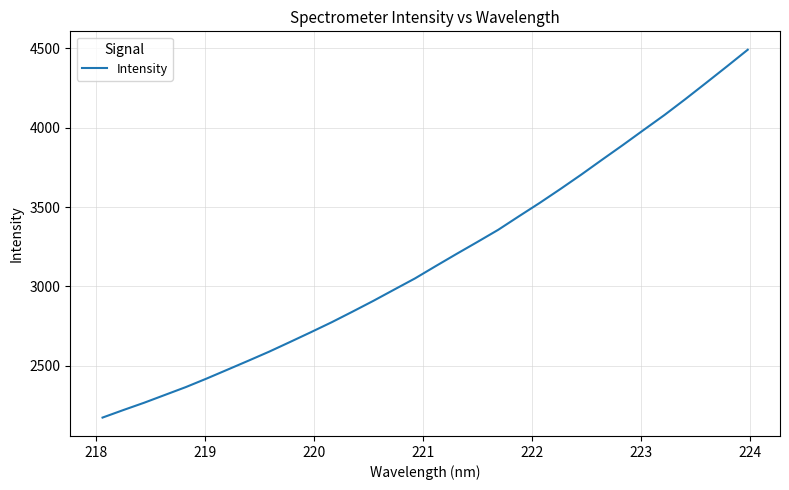

What is the average value?

3176.1